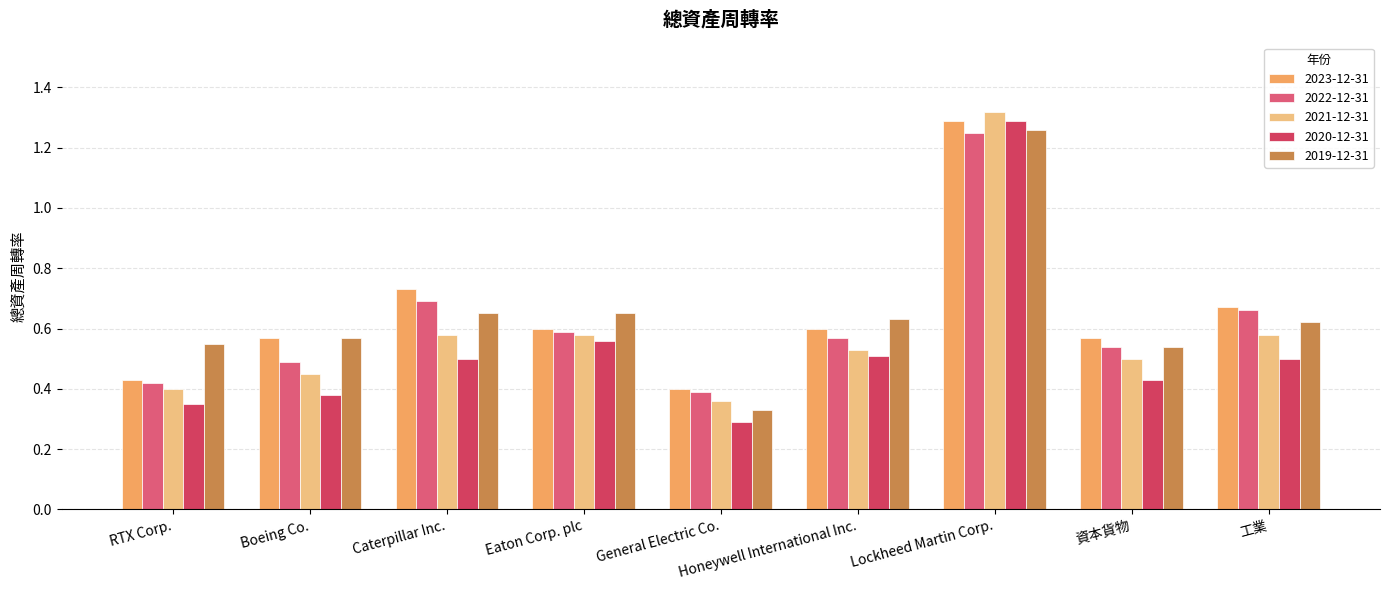

Which category has the highest value across all series?

Lockheed Martin Corp.